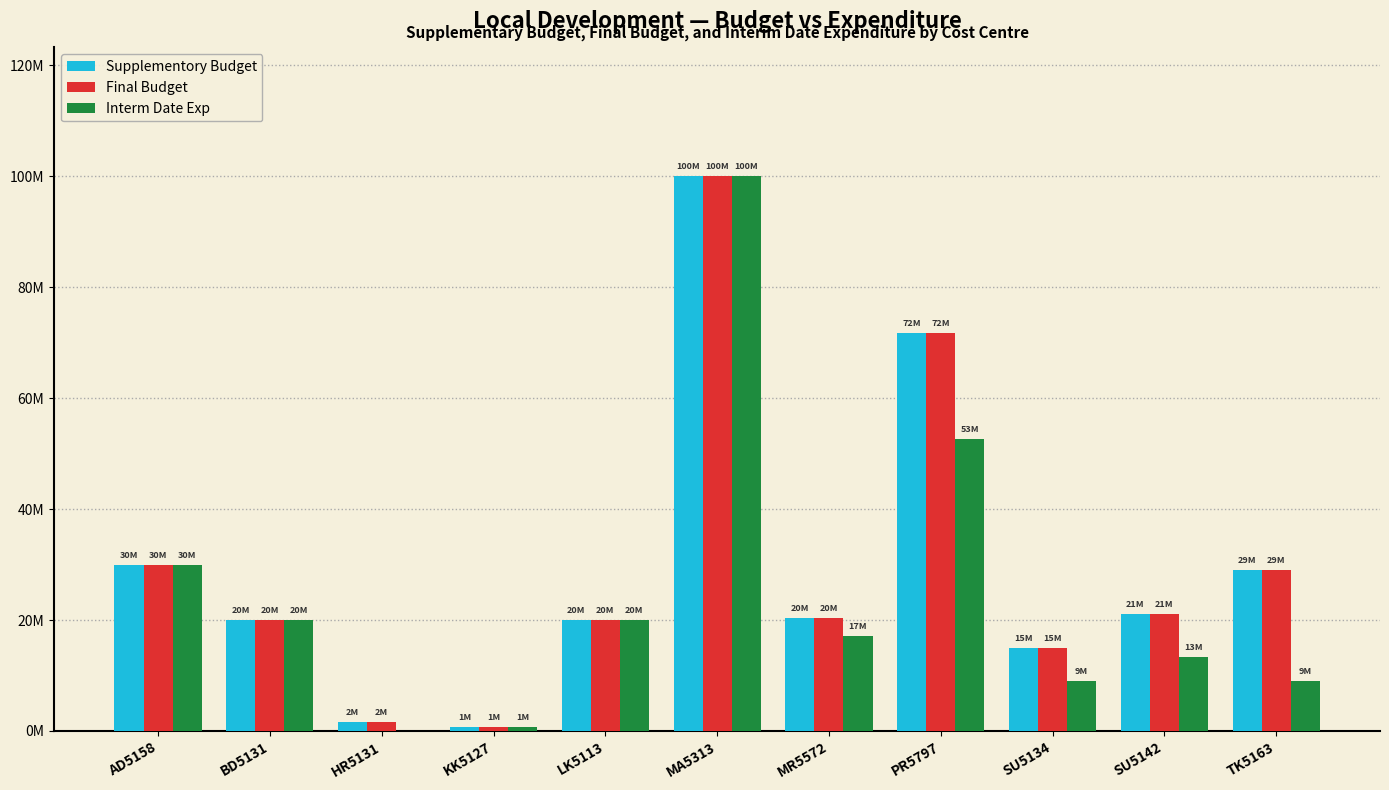

What are all the series names shown in the legend?

Supplementory Budget, Final Budget, Interm Date Exp